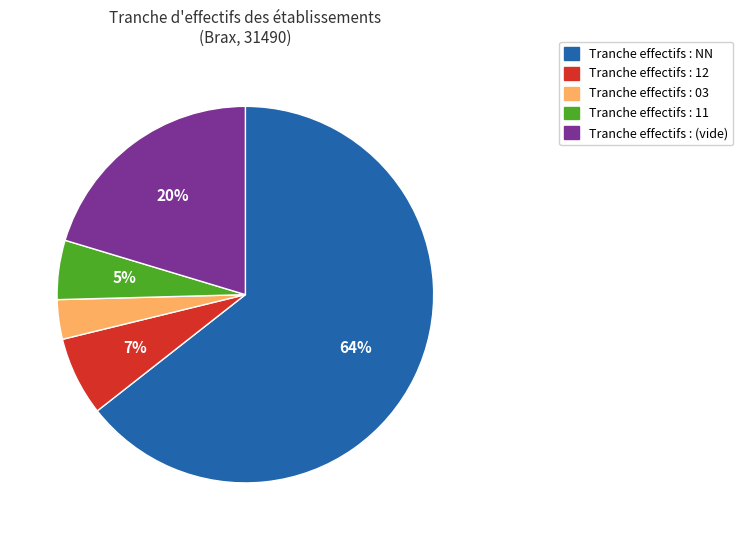

Is there a majority slice in this chart?

Yes